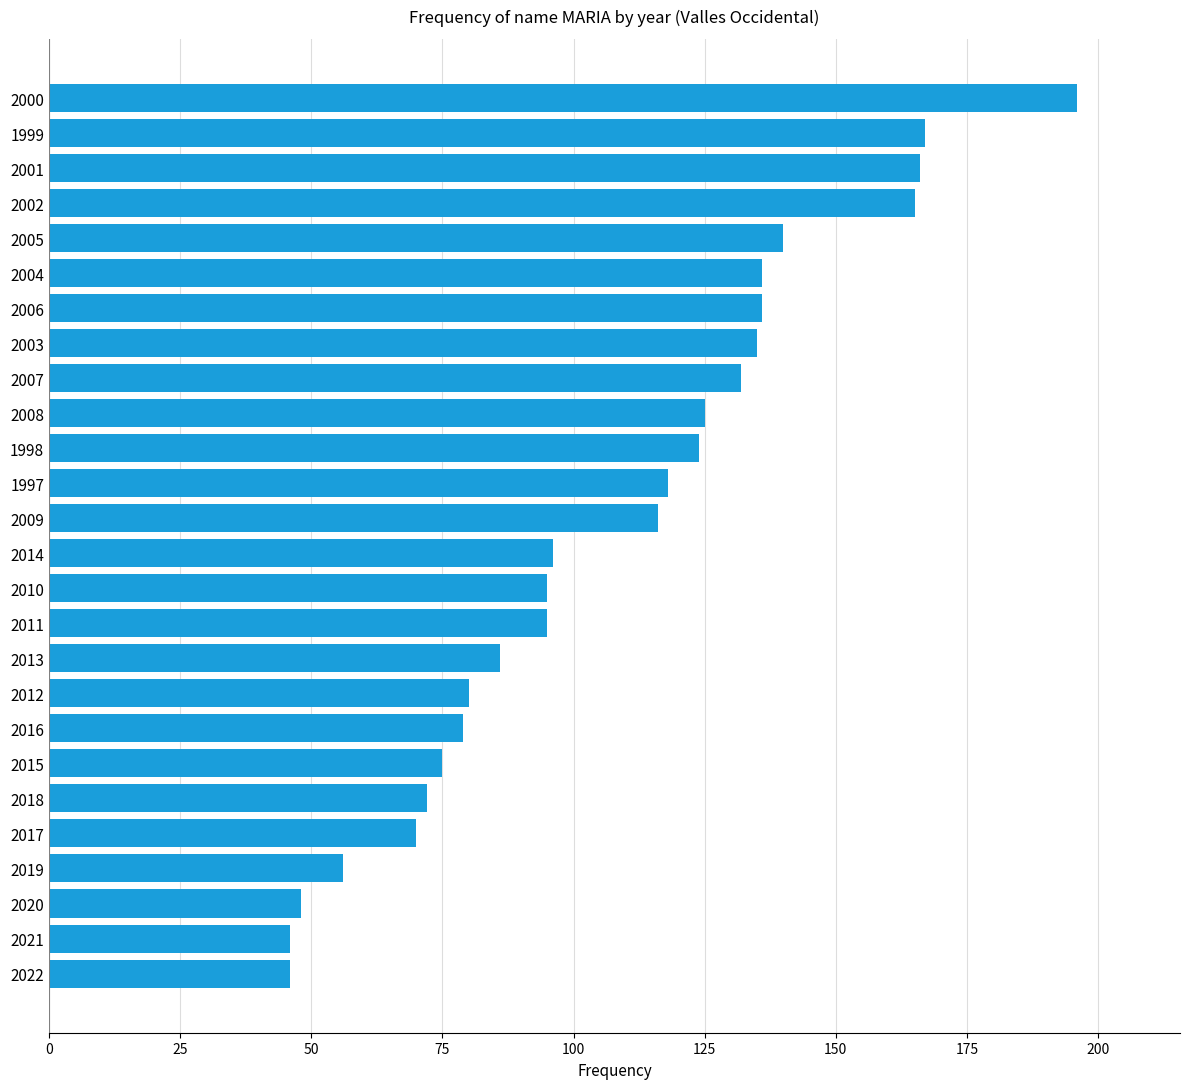

How many data points are less than 116?

13